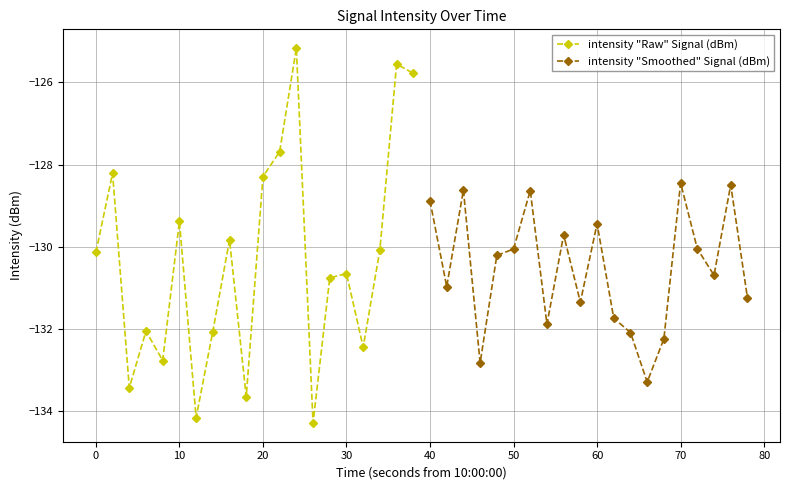

How many lines are shown in the chart?

2